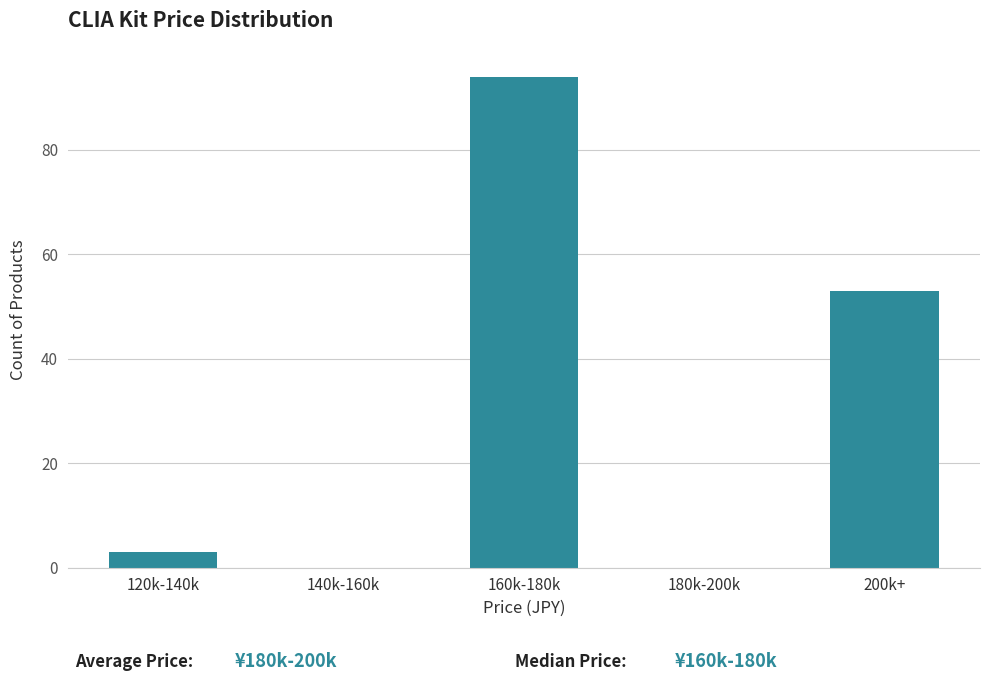

Reading left to right, what are all the values shown in this chart?

120k-140k=3	140k-160k=0	160k-180k=94	180k-200k=0	200k+=53